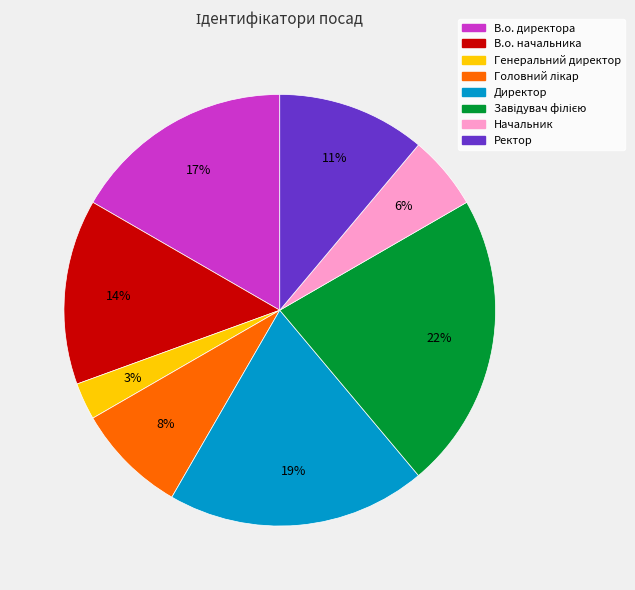

Which slice is the smallest?

Генеральний директор